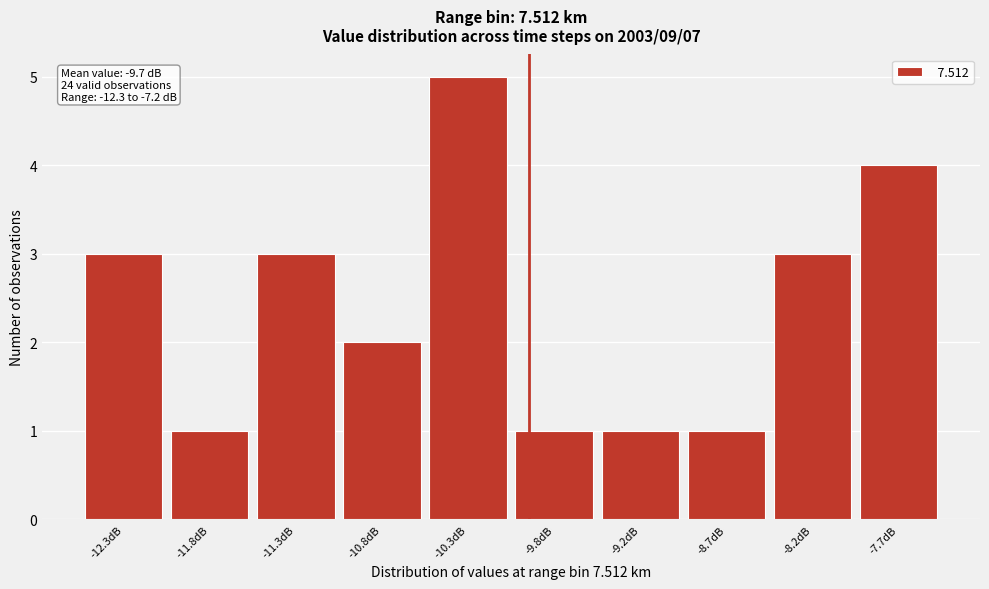

Reading right to left, transcribe all the data shown in this chart.

4	3	1	1	1	5	2	3	1	3